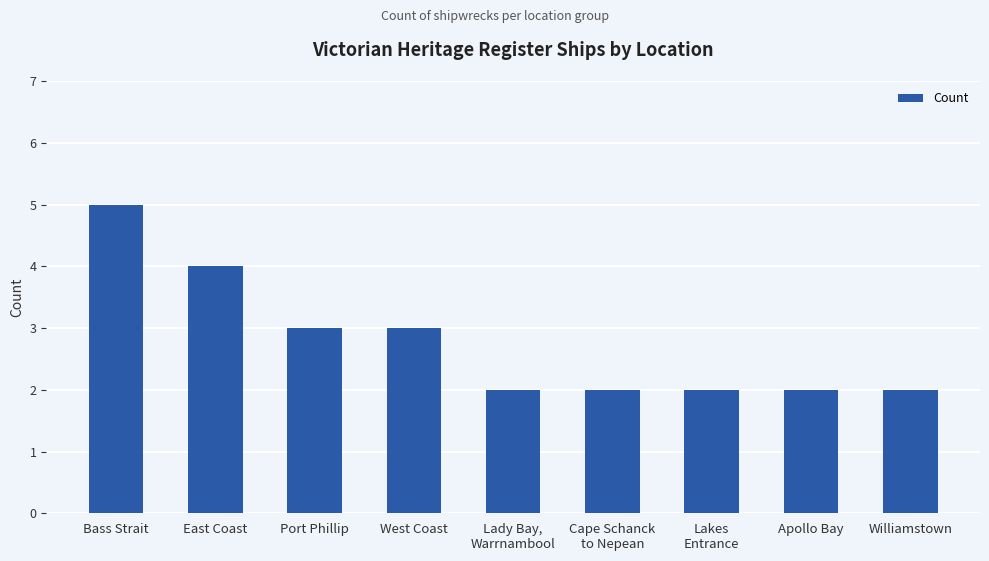

What is the greatest value displayed?

5